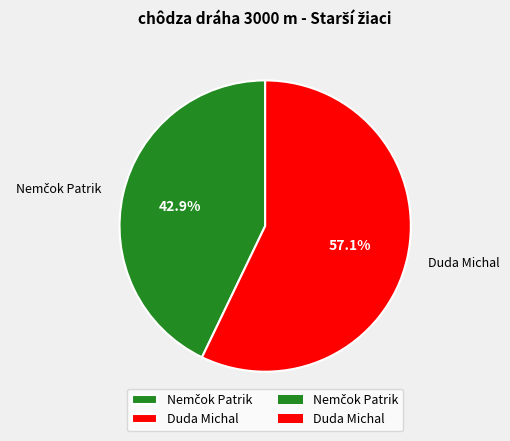

Does any single category account for the majority?

Yes